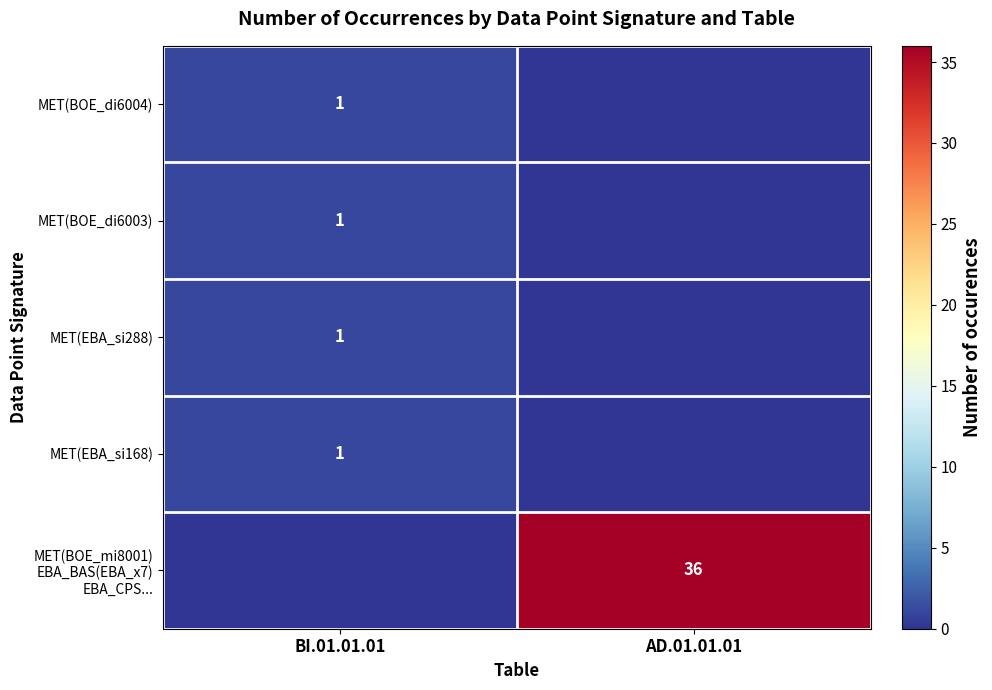

The MET(BOE_di6004) series shows 0 at BI.01.01.01. True or false?

False